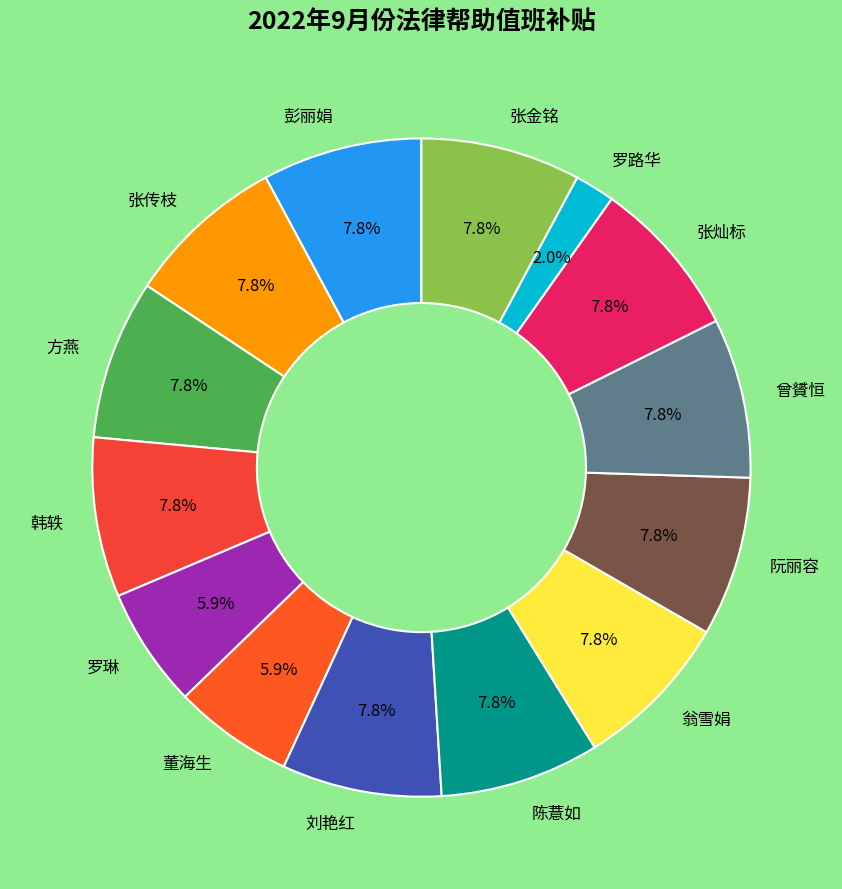

What is the ratio of the value at 陈薏如 to the value at 张金铭?

1.0